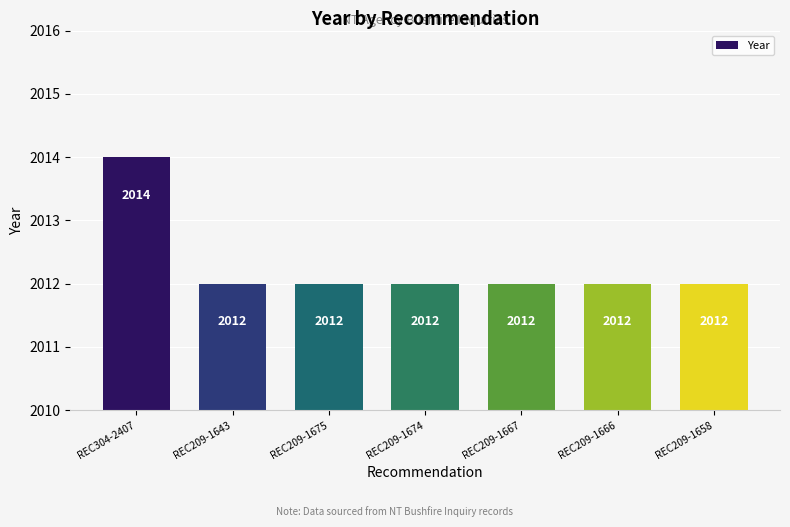

What position from the left is REC209-1666?

6